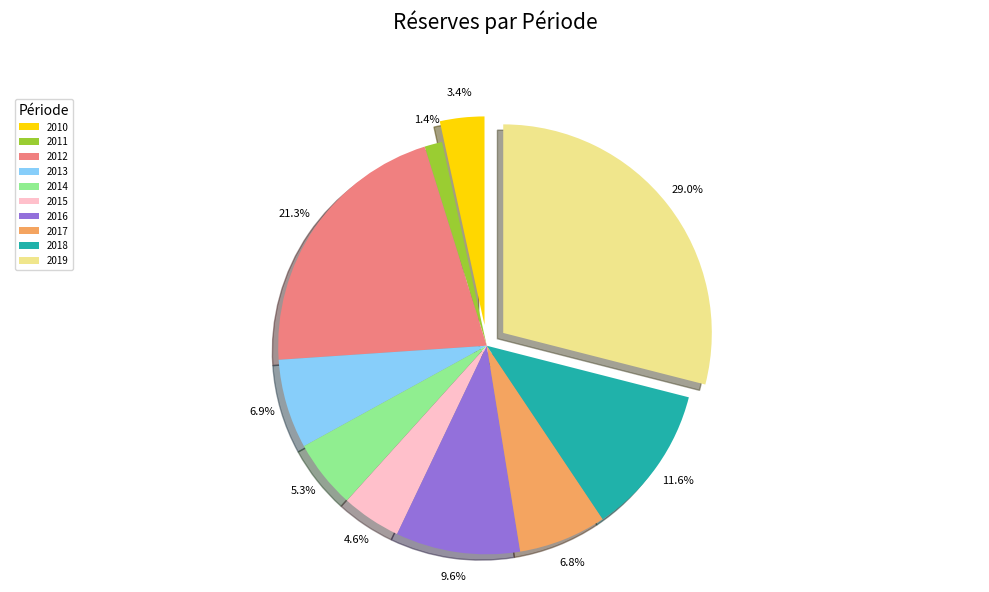

Which has a higher value, 2019 or 2015?

2019